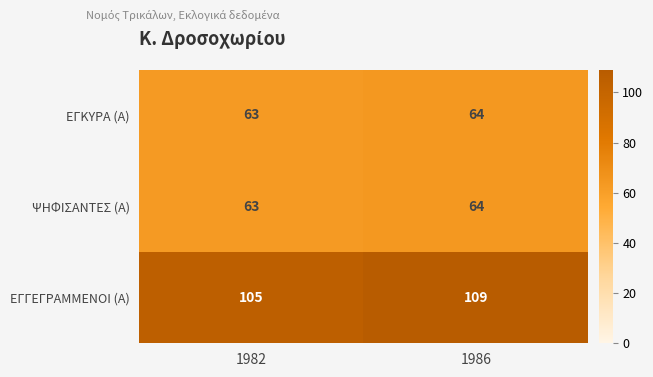

What is the difference between the highest and lowest values at 1982?

42